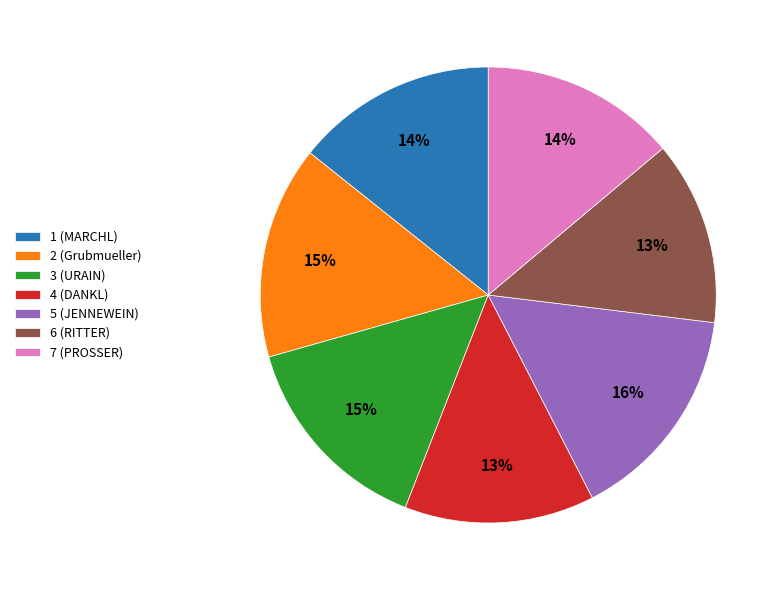

To the nearest percent, what is the combined percentage of 3 (URAIN) and 2 (Grubmueller)?

30%